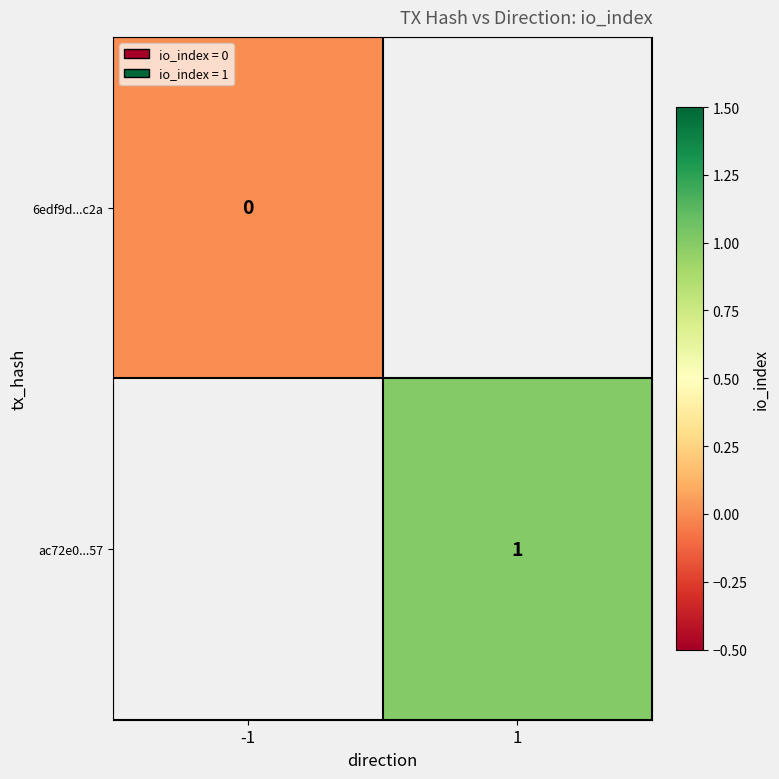

The value of ac72e0...57 at 1 is 1. True or false?

True